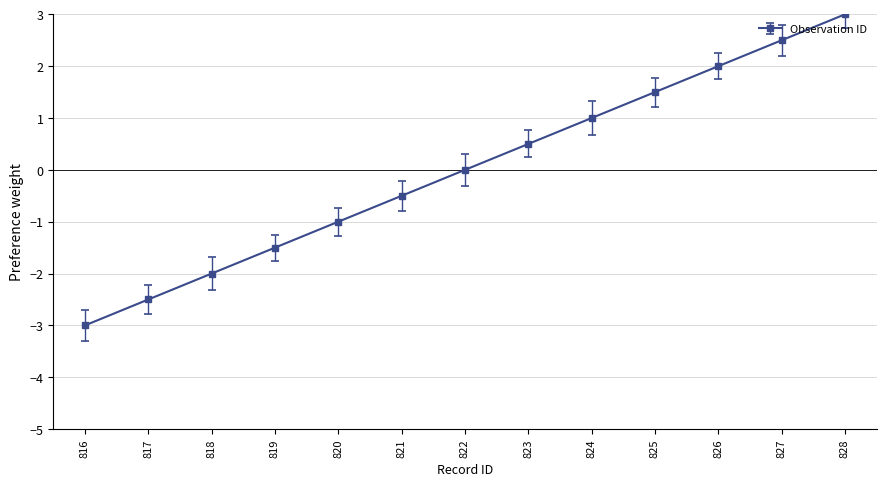

Where is the data nearest to the value 0?

822